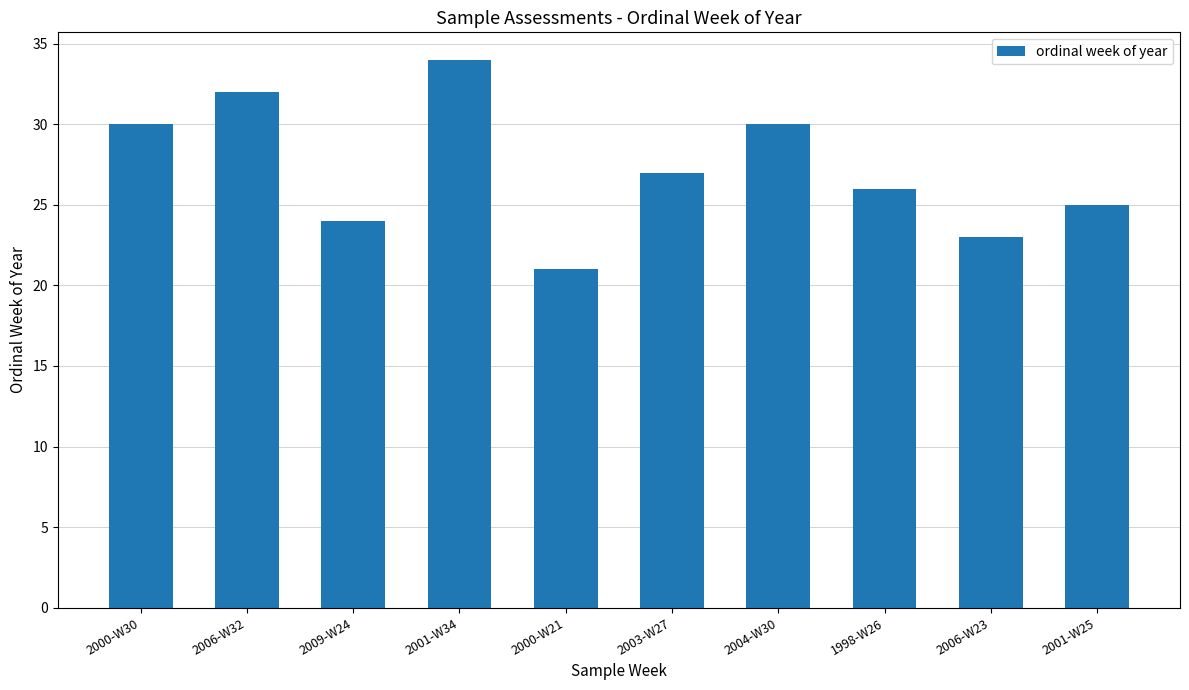

How many data points are less than 27?

5